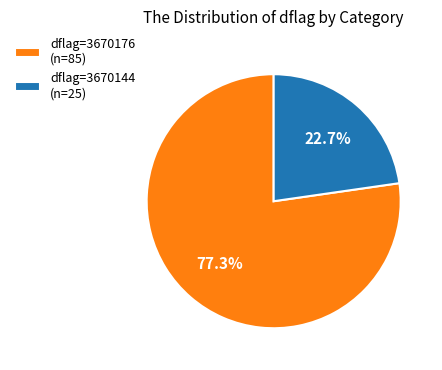

Does dflag=3670144 (n=25) account for over 50% of the chart?

No